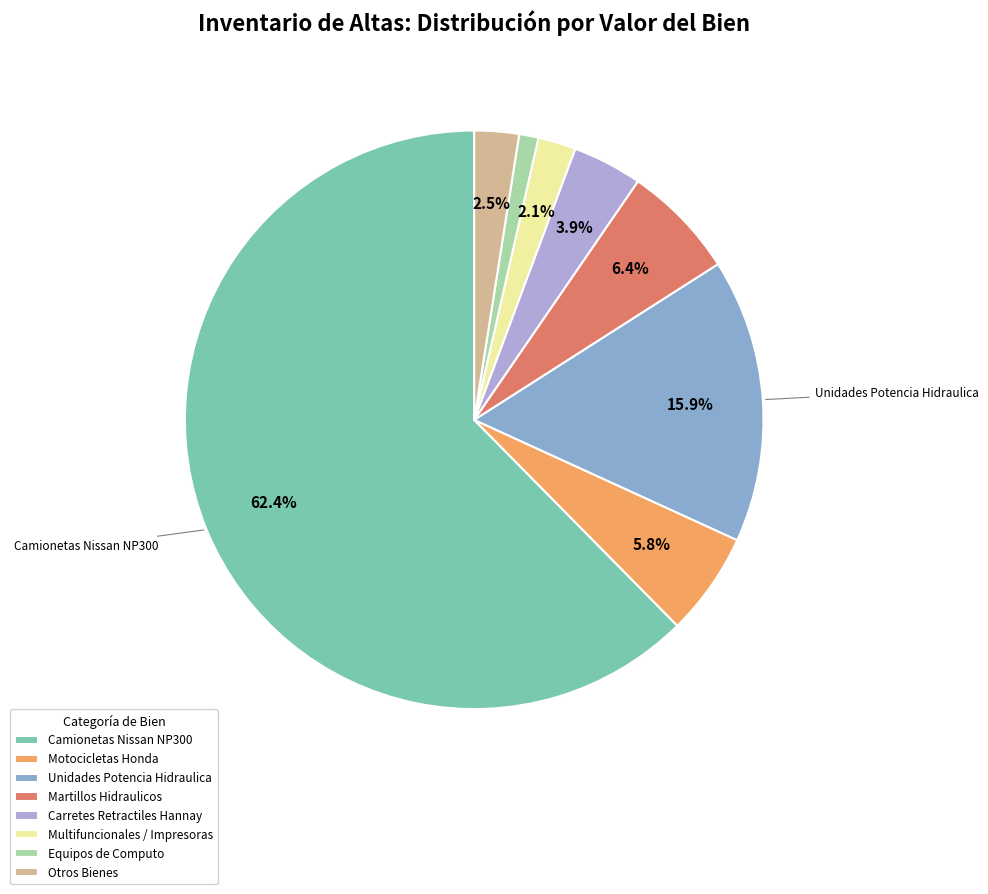

What is the majority slice?

Camionetas Nissan NP300